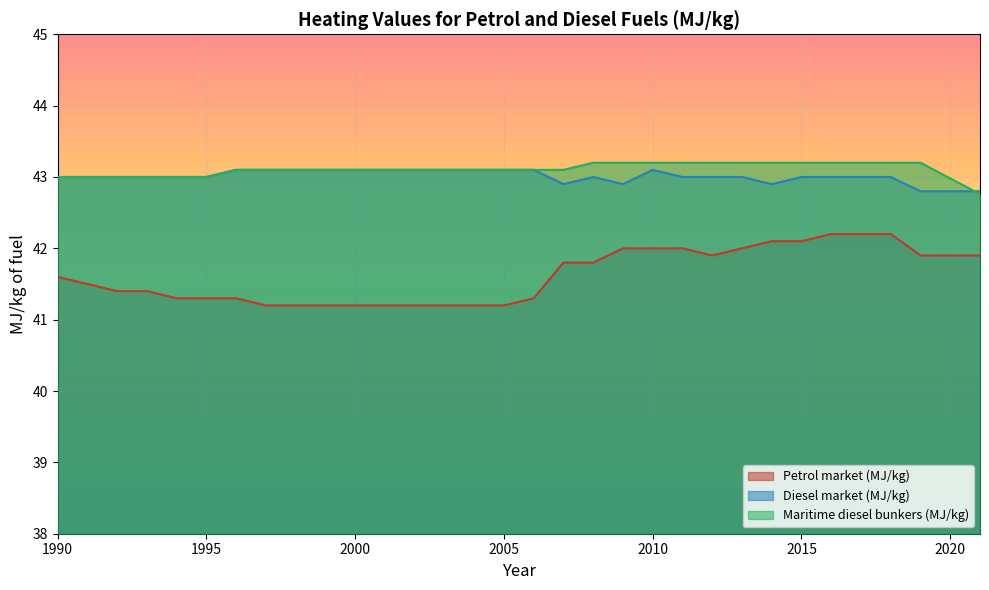

True or false: Maritime diesel bunkers (MJ/kg) and Petrol market (MJ/kg) cross at least once.

False